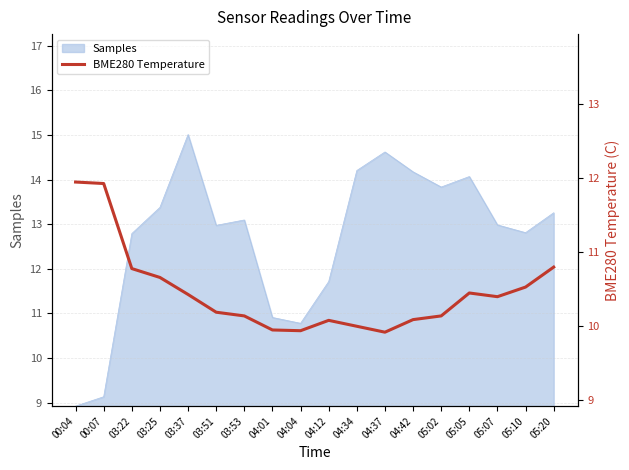

What is the lowest value of the Samples series?

8.9